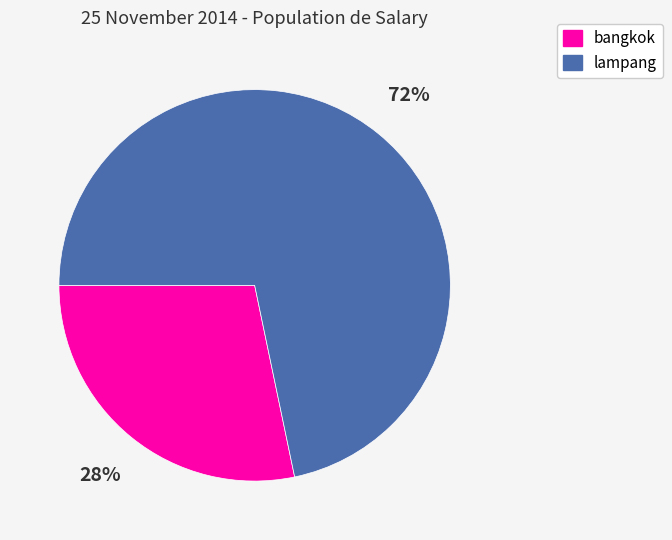

Which has a higher value, bangkok or lampang?

lampang